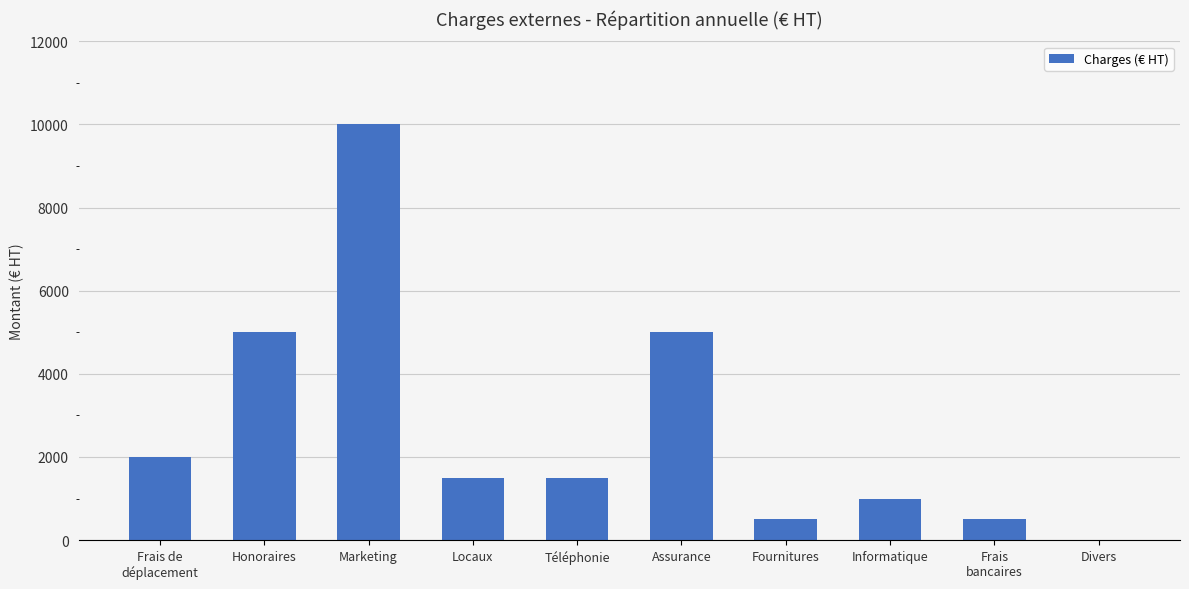

What is the ratio of the value at Honoraires to the value at Locaux?

3.3